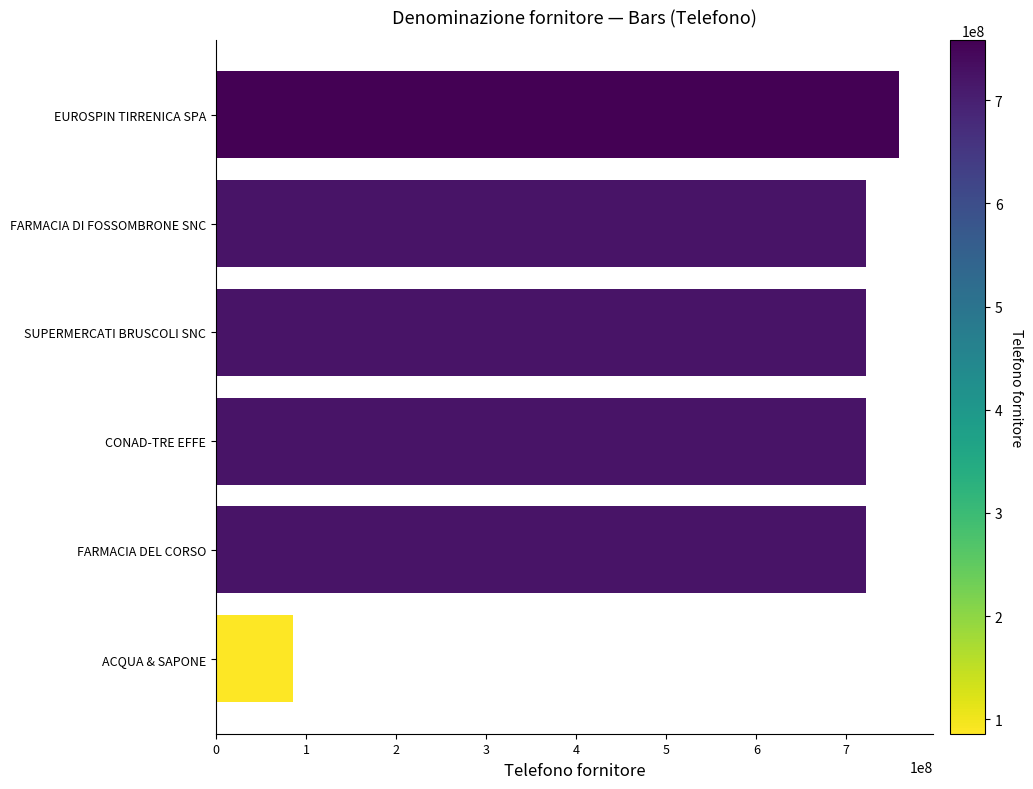

What is the sum of all values?

3731303289